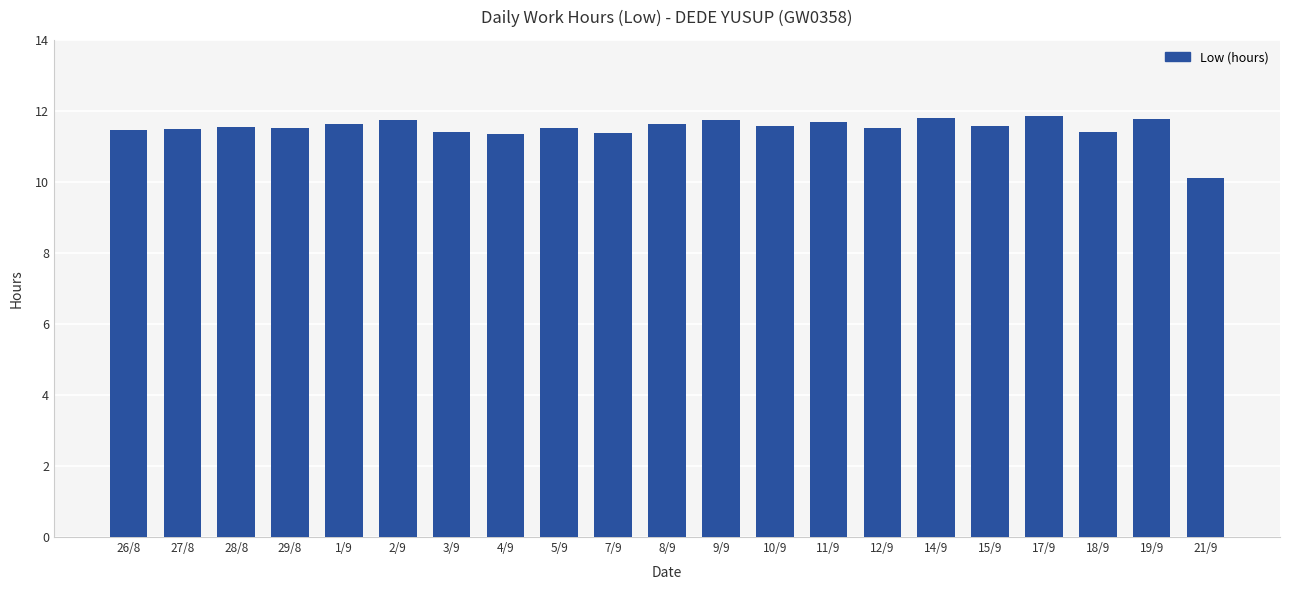

Does the chart contain any negative values?

No